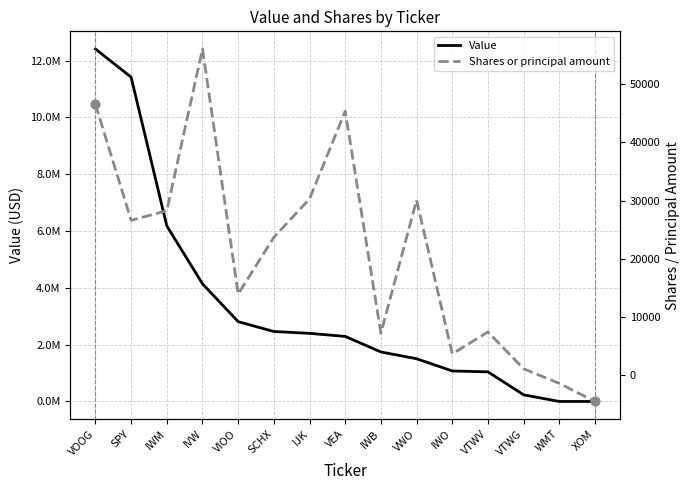

Is the value of Value at IWO greater than the value of Shares or principal amount at VEA?

Yes